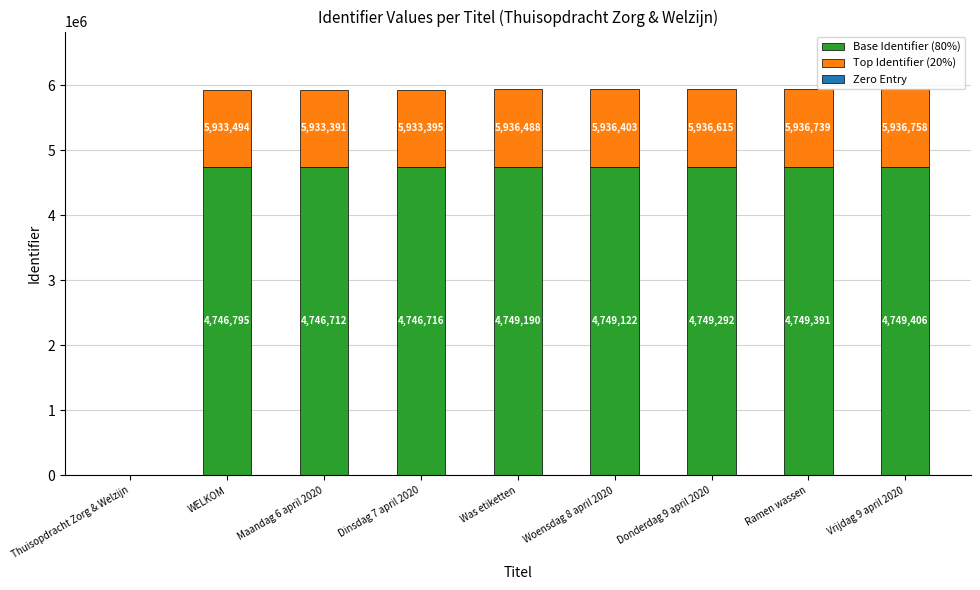

At which label does Base Identifier (80%) first exceed 4749122?

Was etiketten